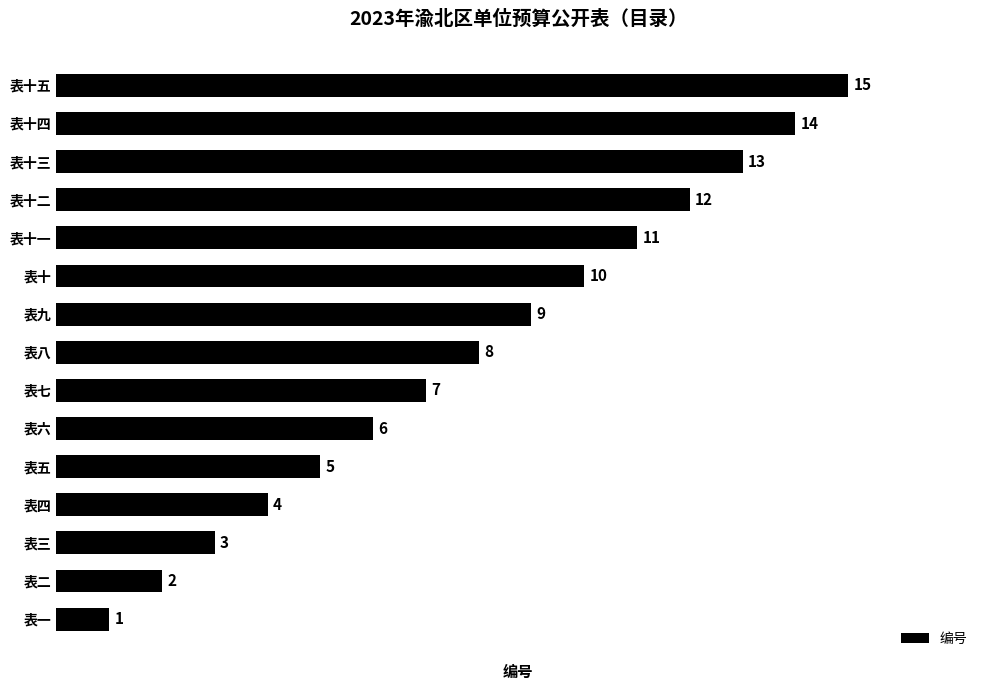

How many categories are shown in the chart?

15